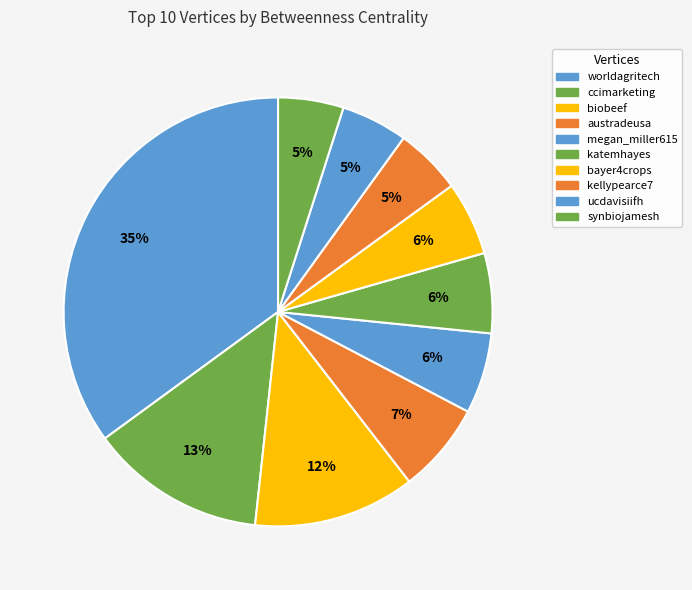

Combined, do katemhayes and megan_miller615 account for over 50%?

No